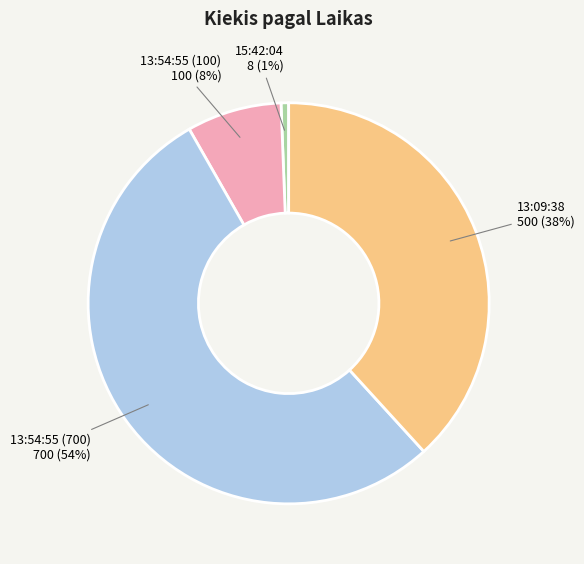

To the nearest percent, what is the combined percentage of 13:54:55 (700) and 15:42:04?

54%